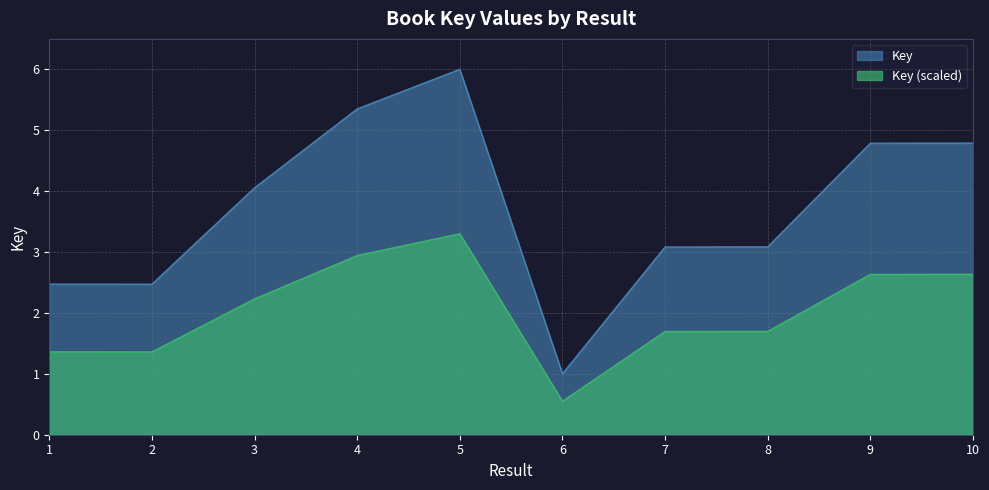

Reading left to right, extract all data points from this chart.

1=2.5	2=2.5	3=4.1	4=5.3	5=6.0	6=1.0	7=3.1	8=3.1	9=4.8	10=4.8